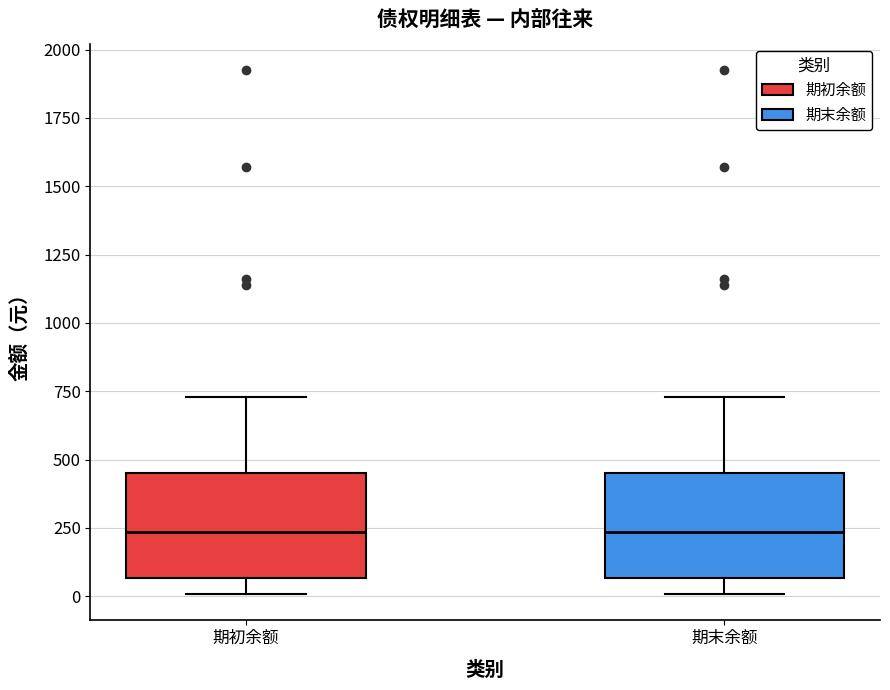

Reading left to right, read every box against the y-axis: the position of its median line, the range the box covers, and the ends of its whiskers. The values are not printed on the chart, so give them approximately, as read against the axis.

期初余额: median 250, box 50 to 450, whiskers 0 to 750
期末余额: median 250, box 50 to 450, whiskers 0 to 750